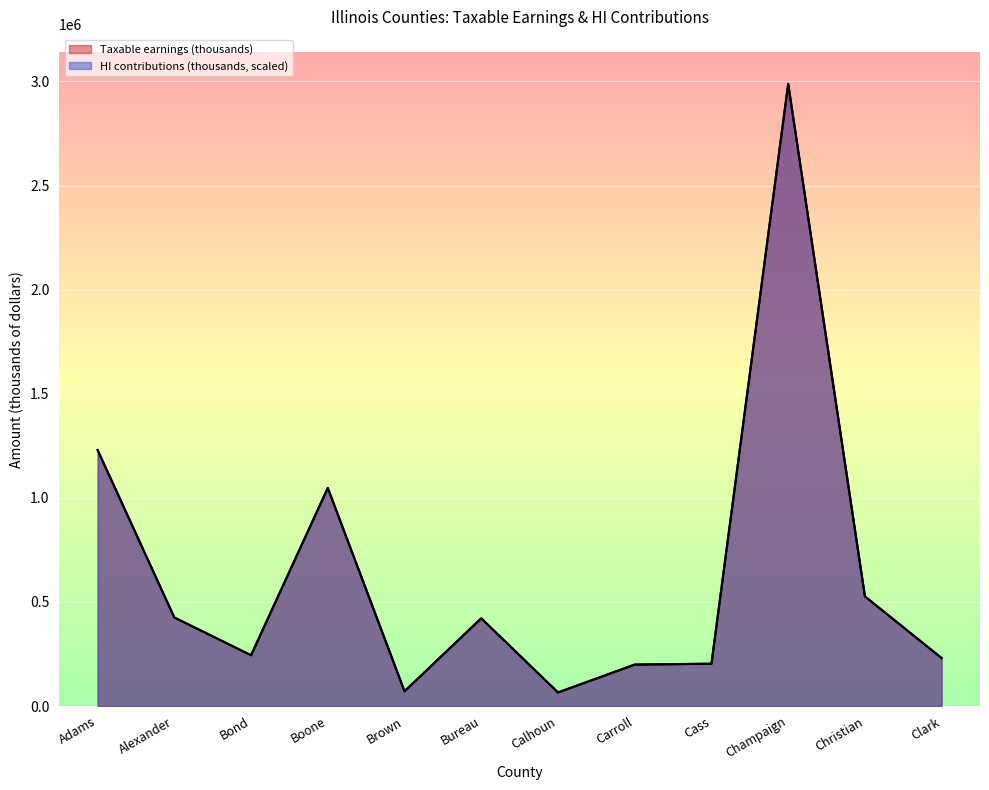

Which series has the largest range (max minus min)?

Taxable earnings (thousands)